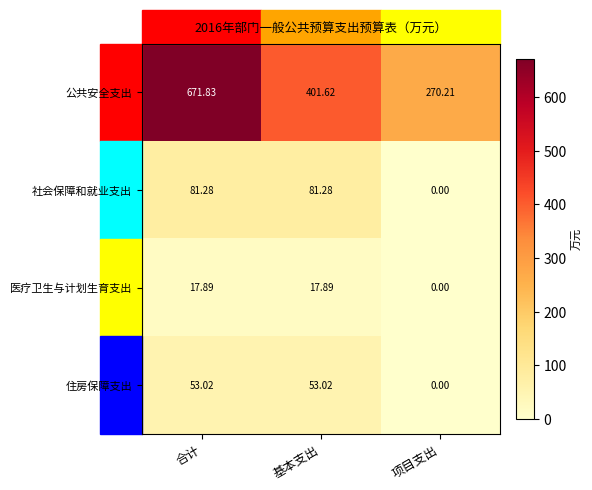

What is the spread (max minus min) of values at 基本支出?

383.7